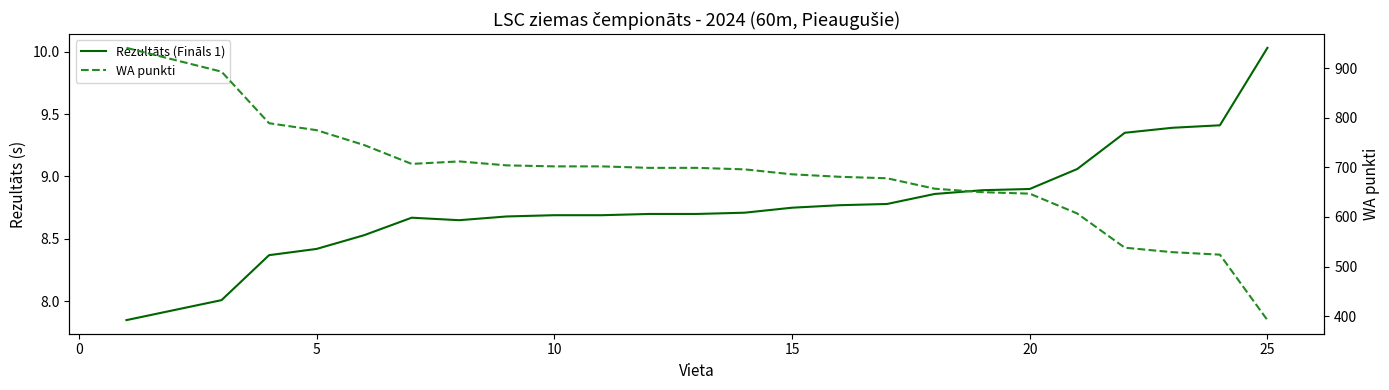

True or false: WA punkti and Rezultāts (Fināls 1) intersect in this chart.

False